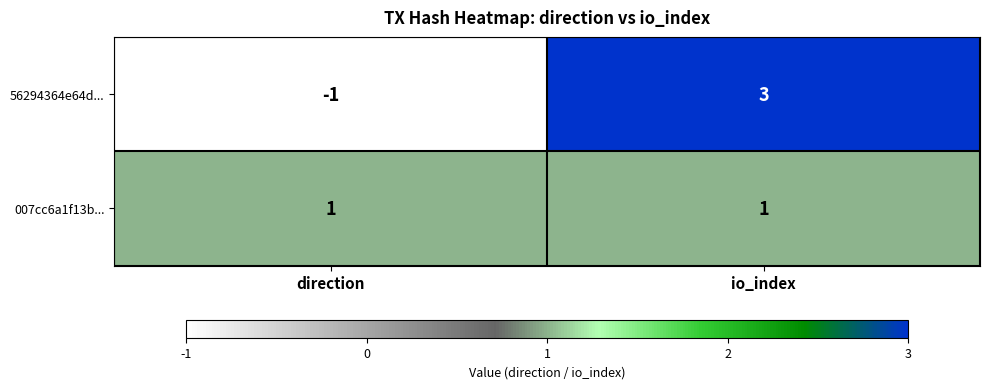

Is it true that 56294364e64d... equals -1 at direction?

True